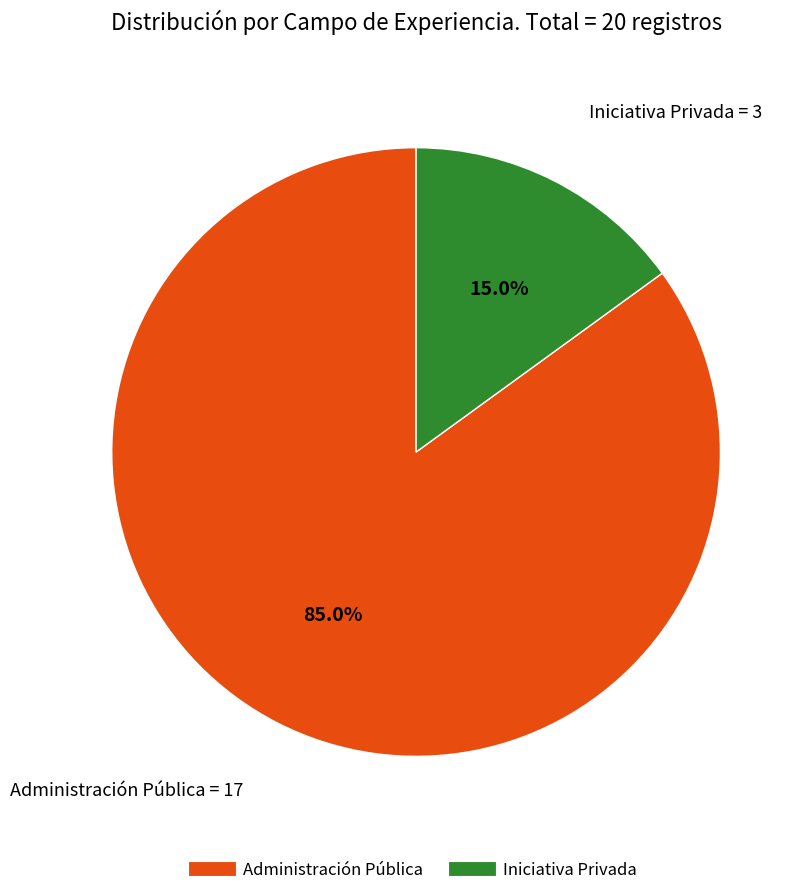

What is the largest slice in the pie chart?

Administración Pública